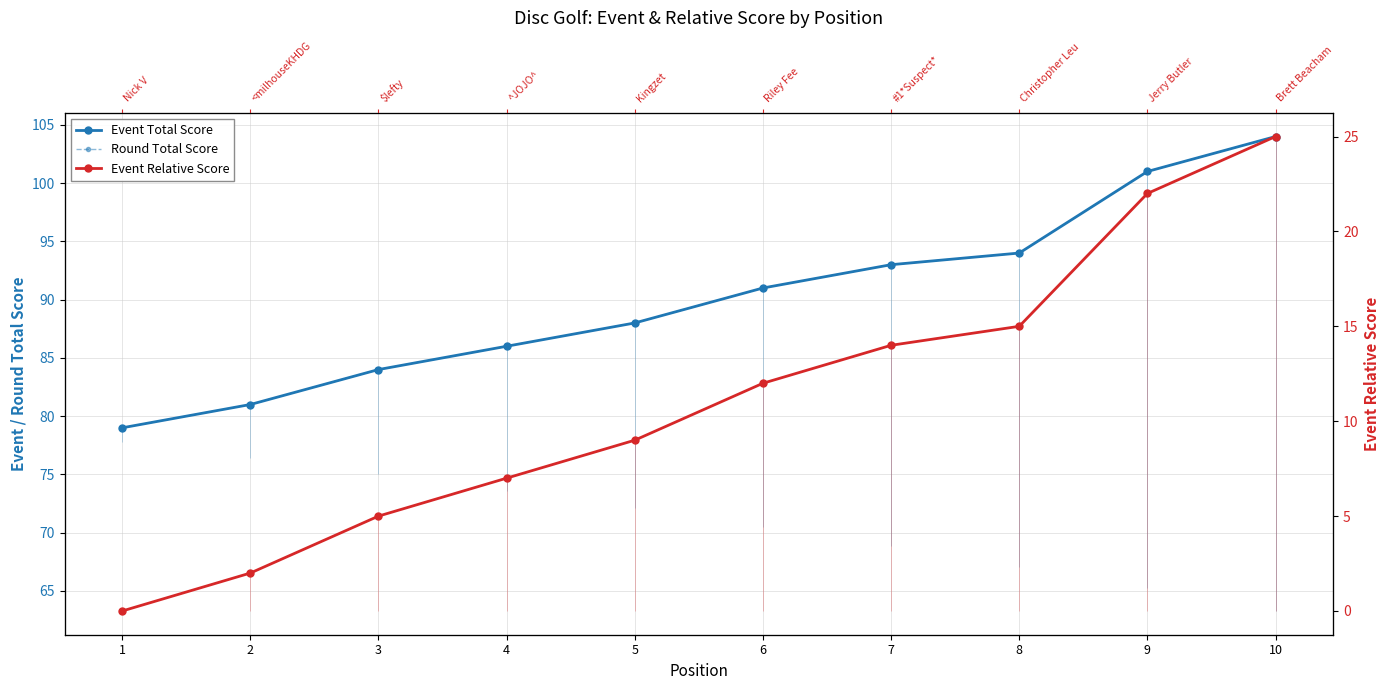

Does the chart display data point markers on the line(s)?

Yes